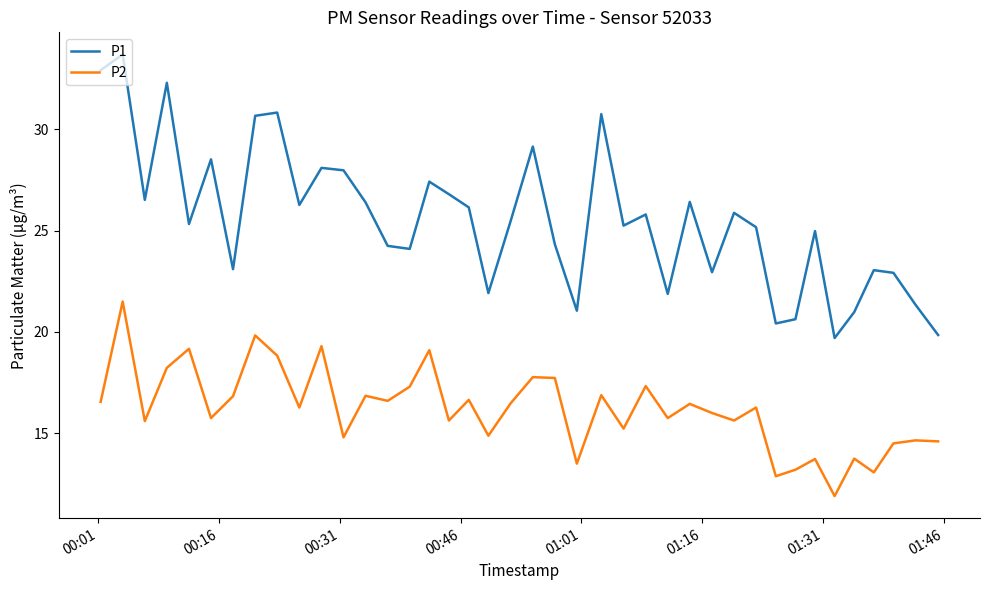

Does the chart have visible grid lines?

No